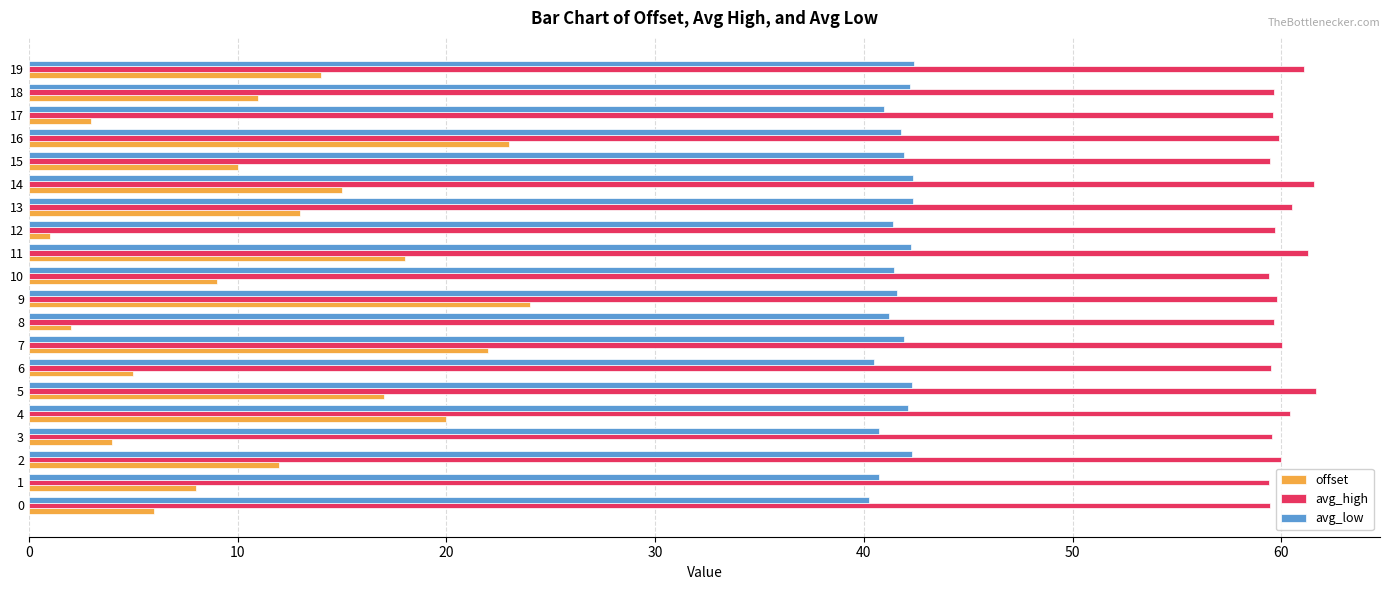

What is the maximum value shown in the chart?

61.6